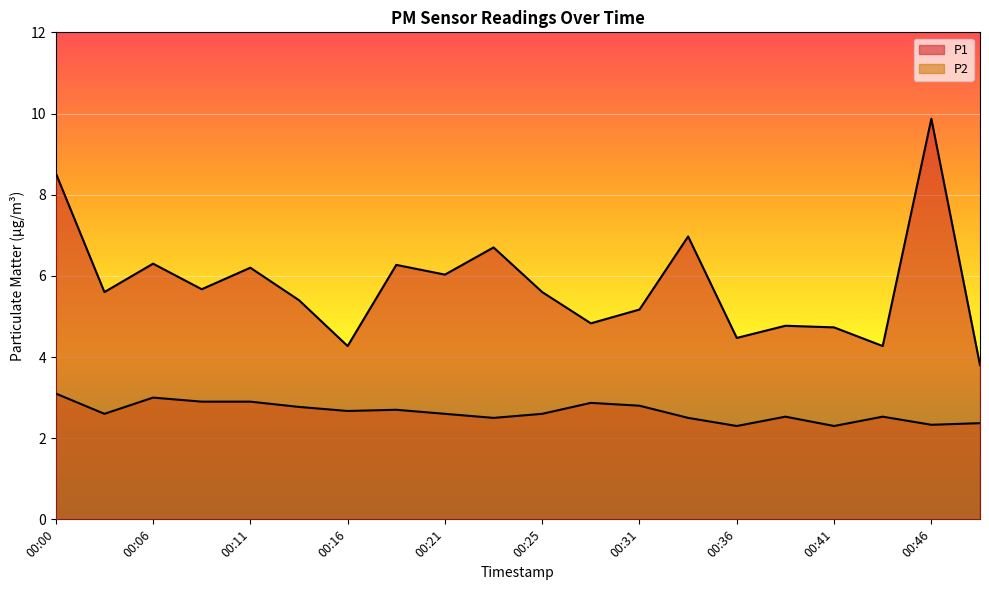

What are all the series names shown in the legend?

P1, P2